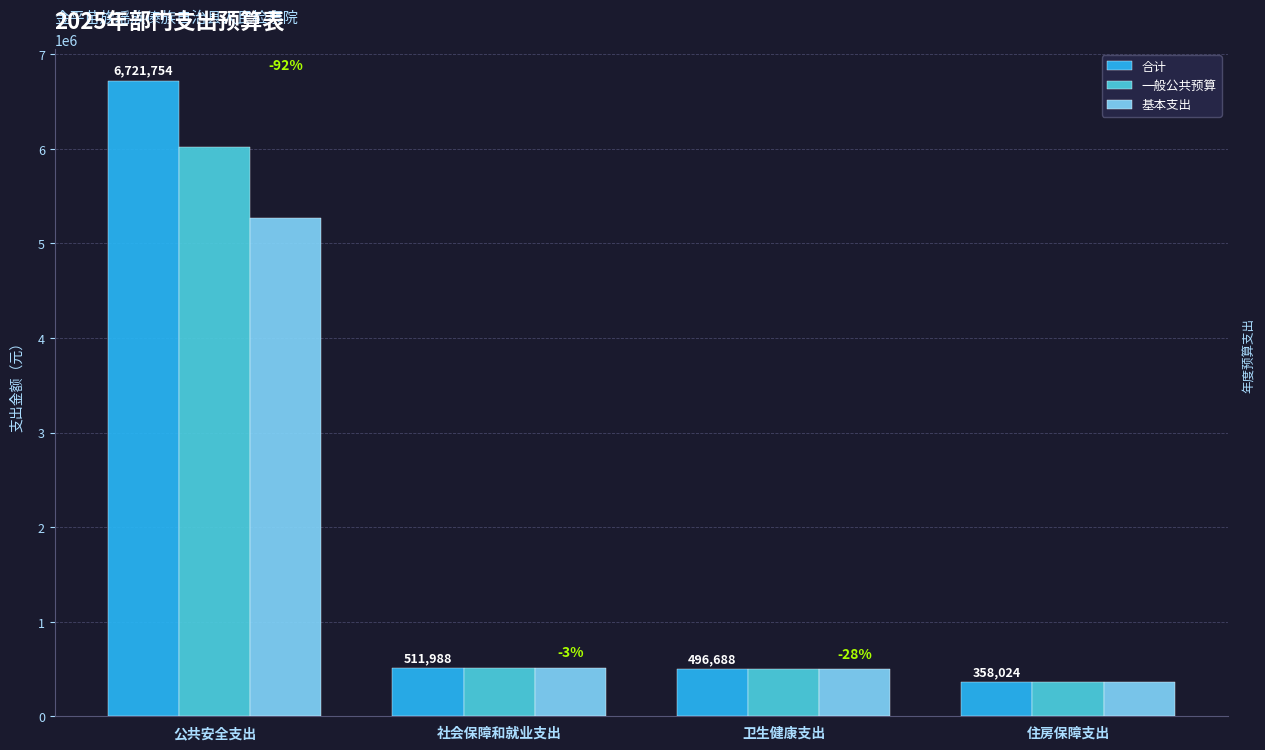

At how many categories does at least one series exceed 5869955?

1